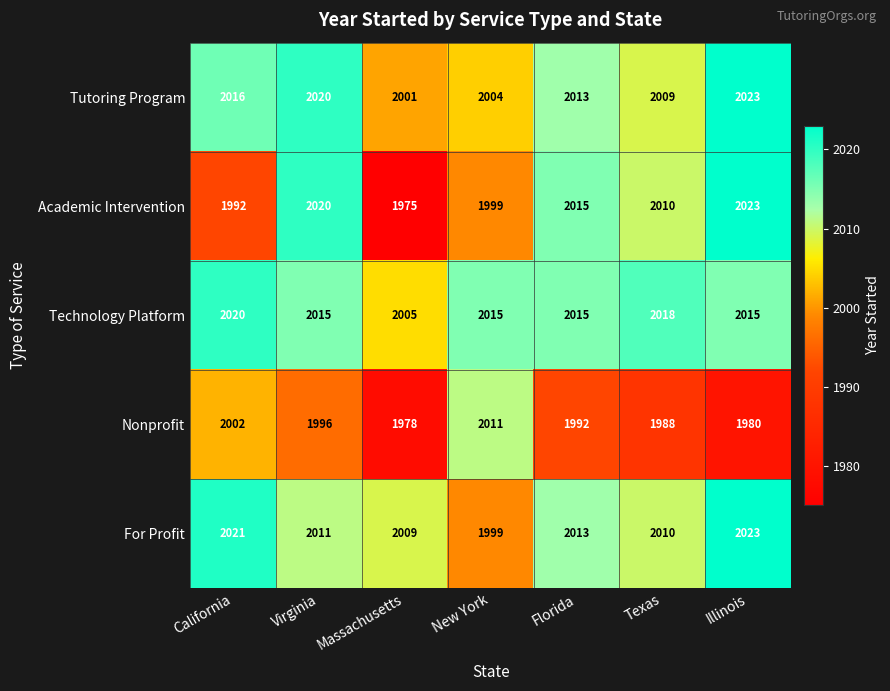

What is the difference between the For Profit values at California and Texas?

11